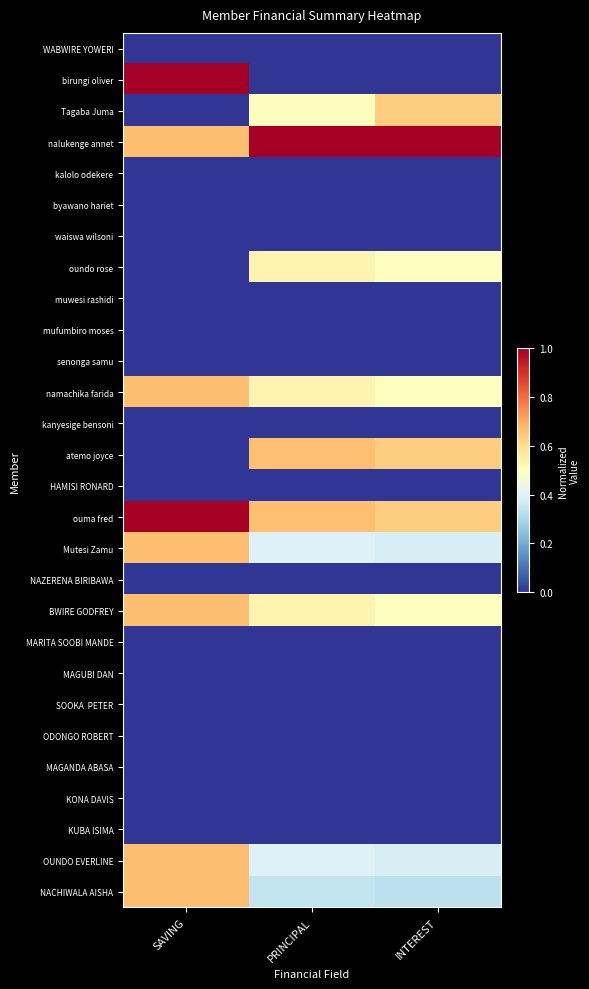

Between SAVING and PRINCIPAL, which series saw the biggest shift?

birungi oliver